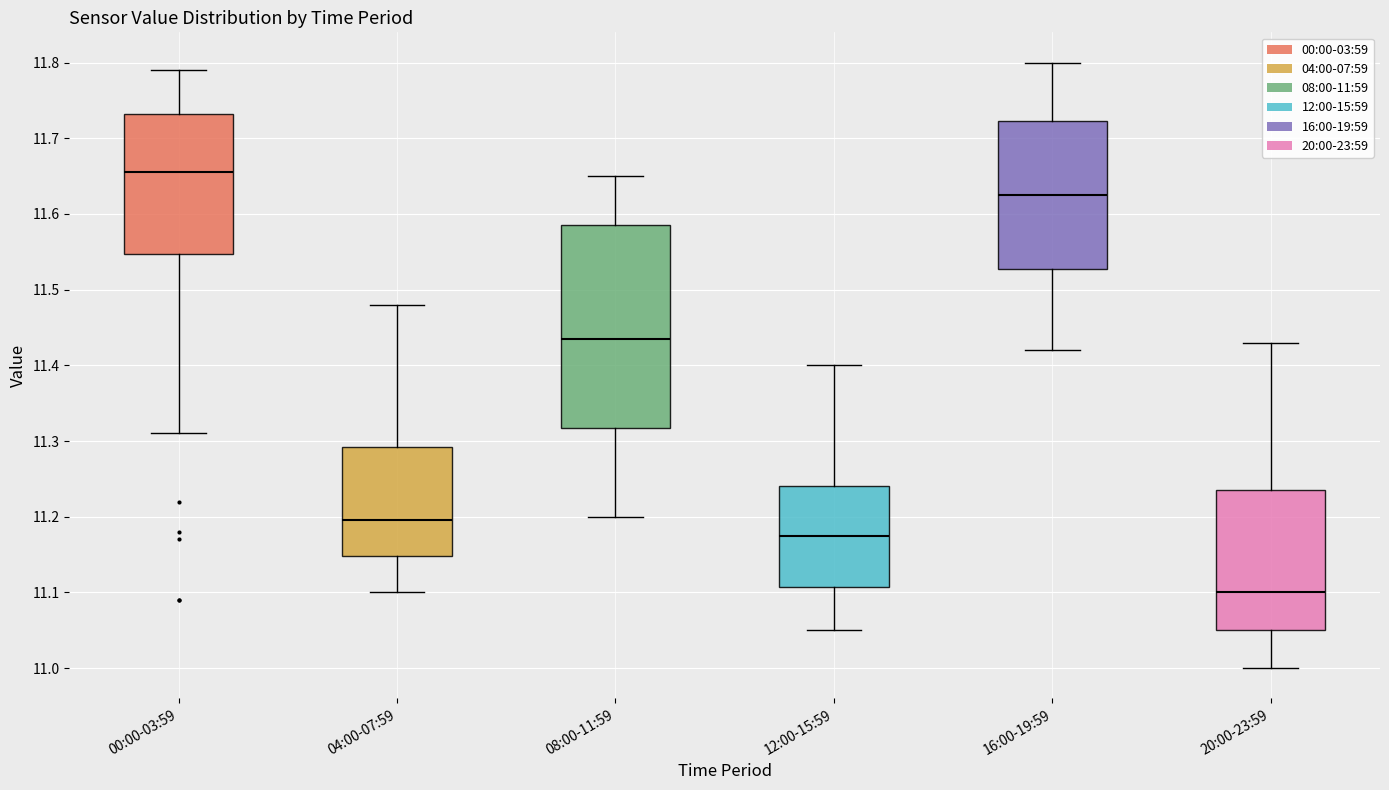

Comparing the boxes themselves (not the whiskers), which one is the tallest?

08:00-11:59